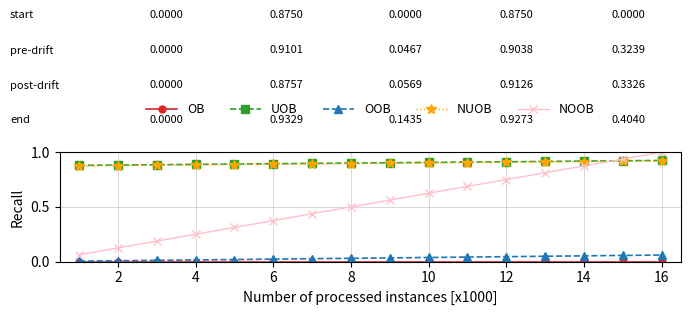

How many lines are shown in the chart?

5